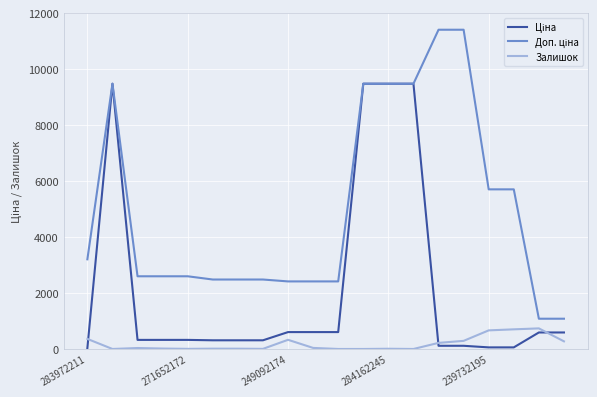

What is the maximum value for Залишок?

736.0